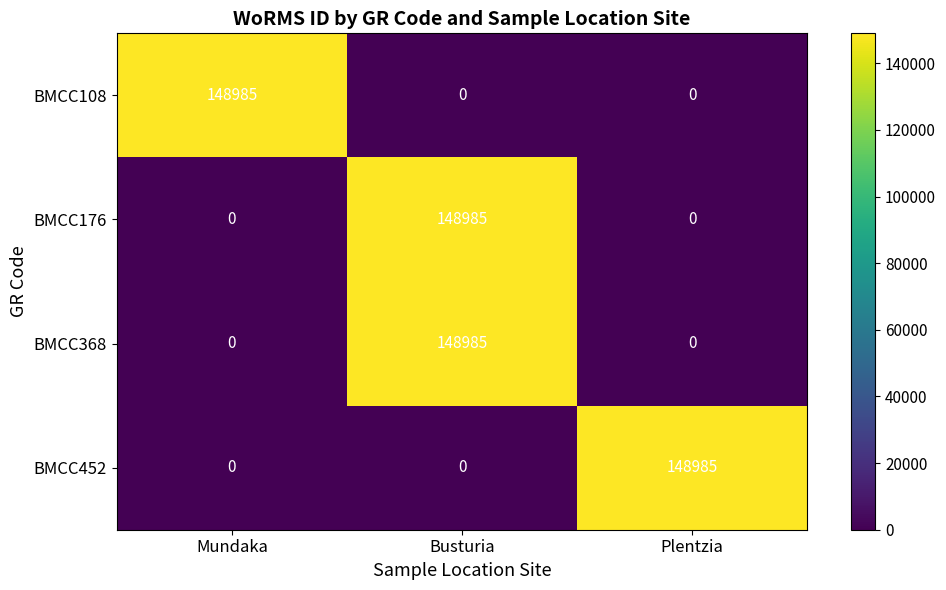

Count the number of data series in this chart.

4